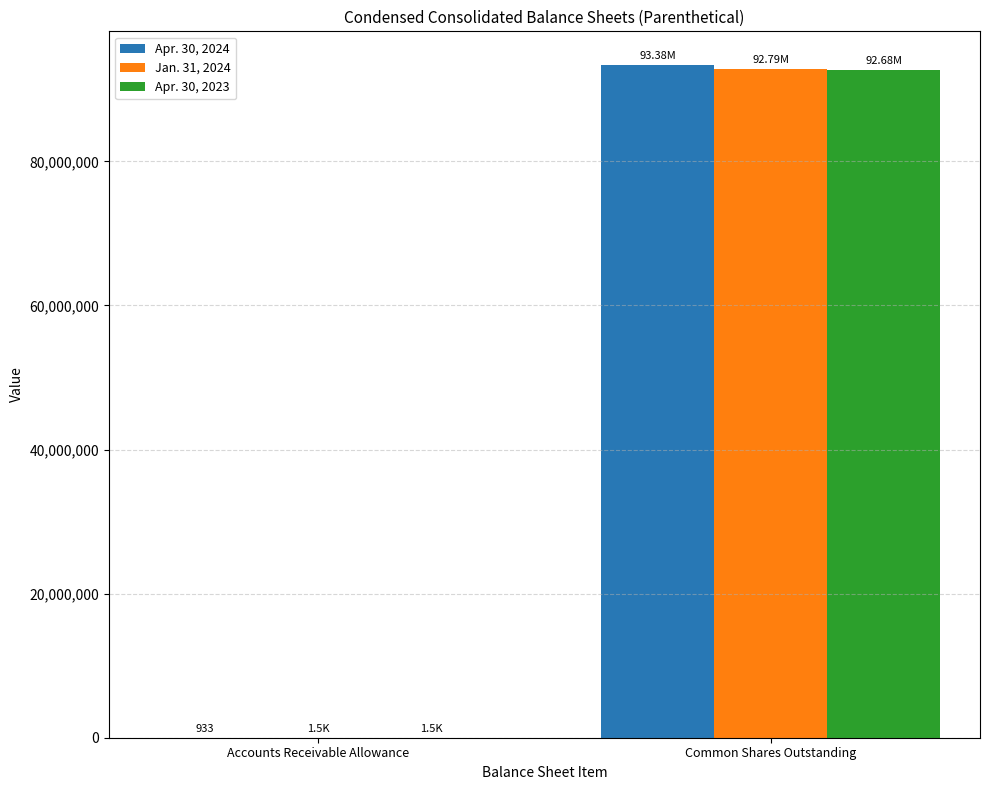

Which label corresponds to the largest value in the chart?

Common Shares Outstanding